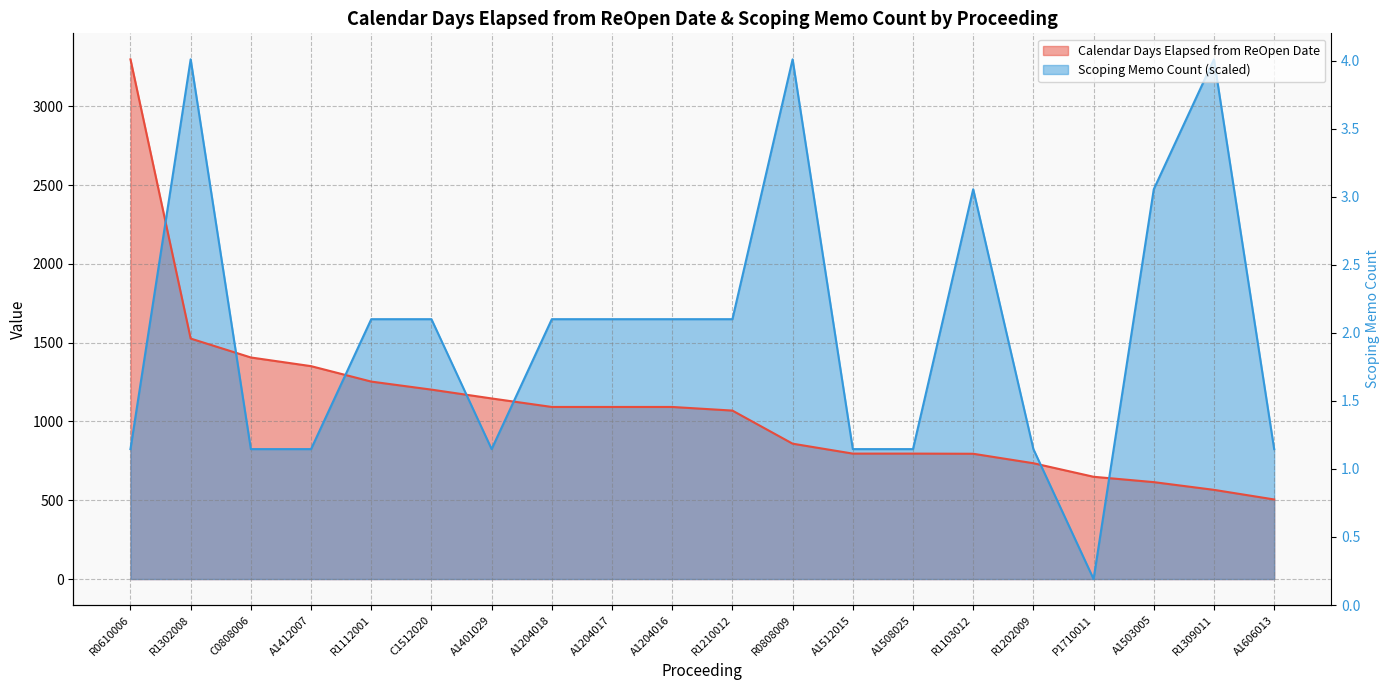

What is the sum of all Calendar Days Elapsed from ReOpen Date values?

21843.0